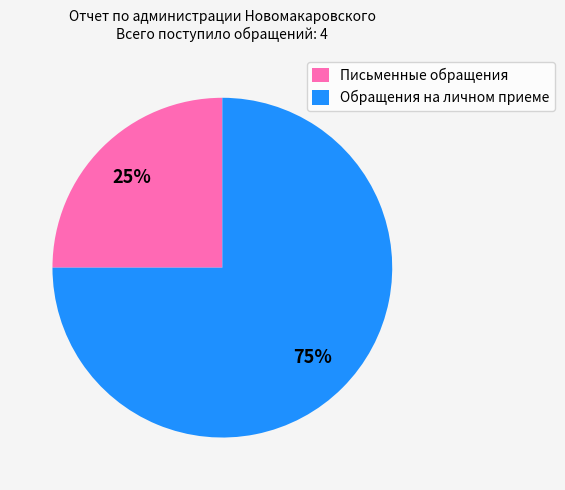

Is there any slice that represents more than half of the pie?

Yes